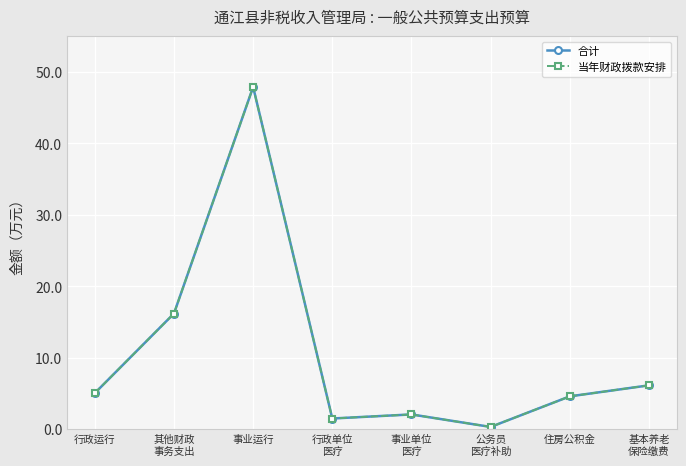

How many lines are shown in the chart?

2